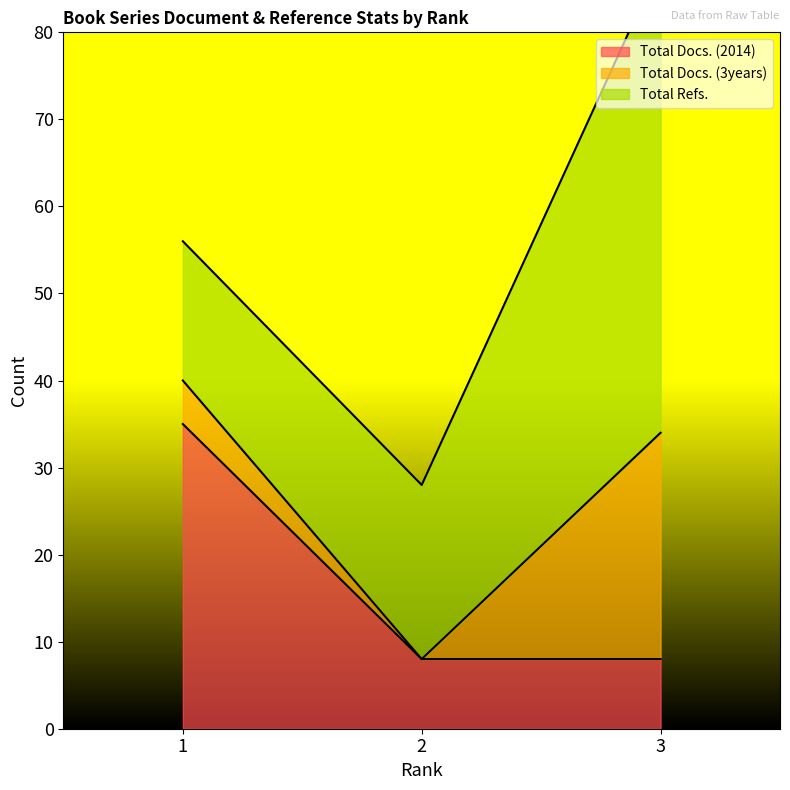

Is it true that Total Refs. equals 20 at 2?

True